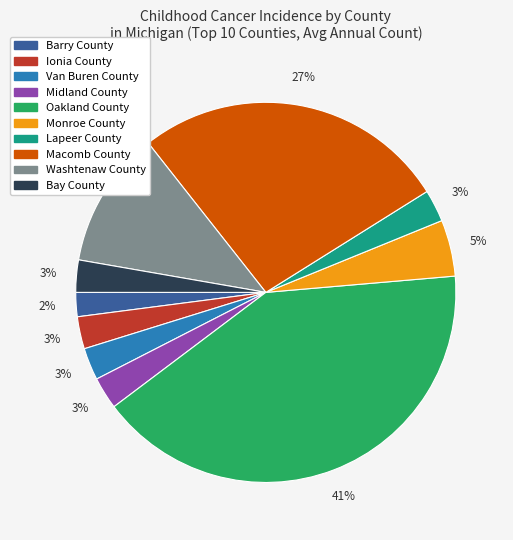

Count the number of slices in the pie.

10